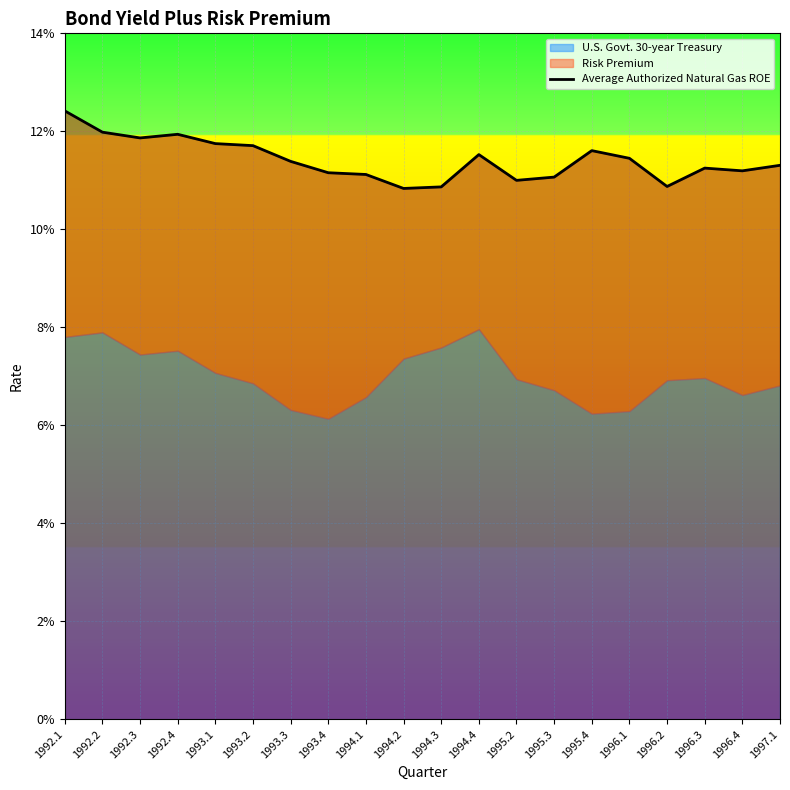

Reading left to right, extract all data points from this chart.

0.1	0.1	0.1	0.1	0.1	0.1	0.1	0.1	0.1	0.1	0.1	0.1	0.1	0.1	0.1	0.1	0.1	0.1	0.1	0.1